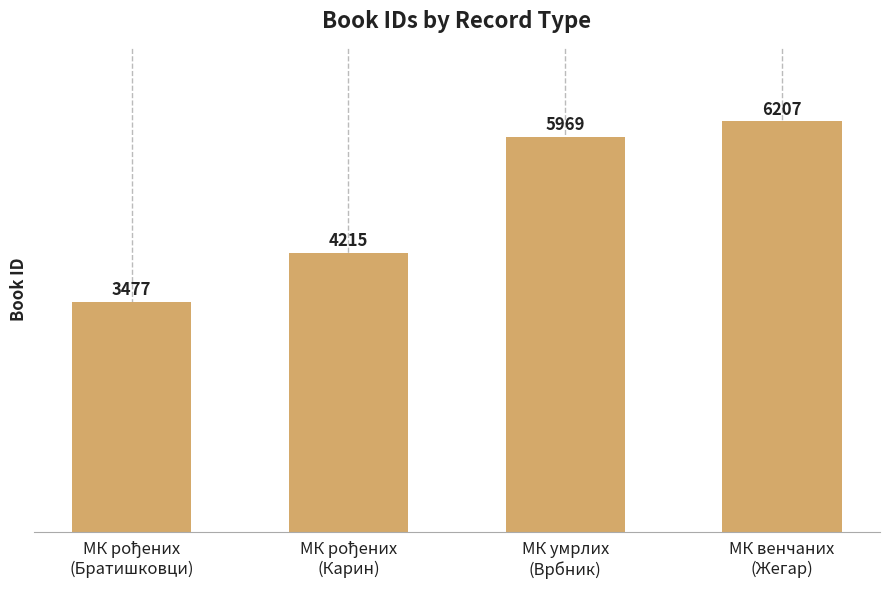

What is the smallest value displayed?

3477